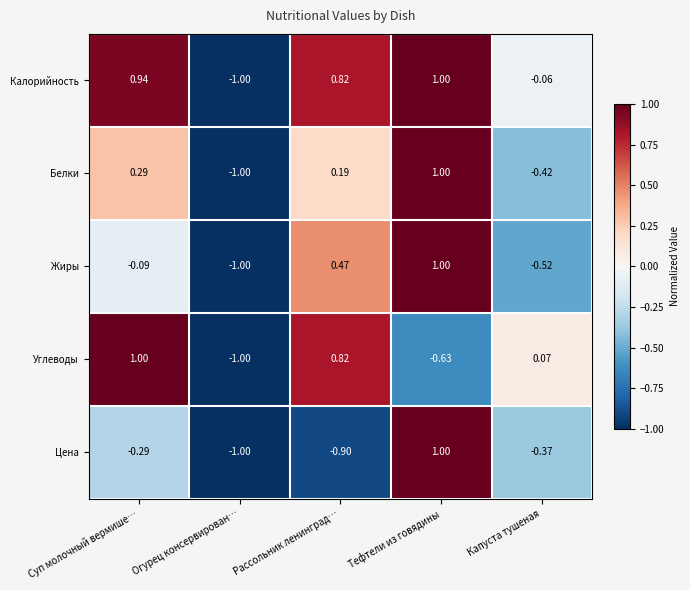

Where is Цена nearest to the value 0?

Суп молочный вермише…